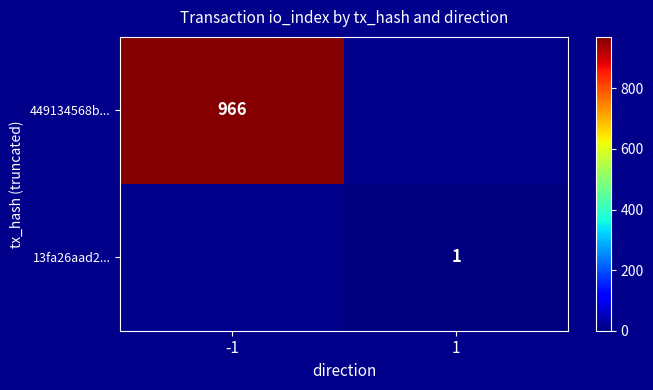

The 449134568b... series shows 966 at -1. True or false?

True